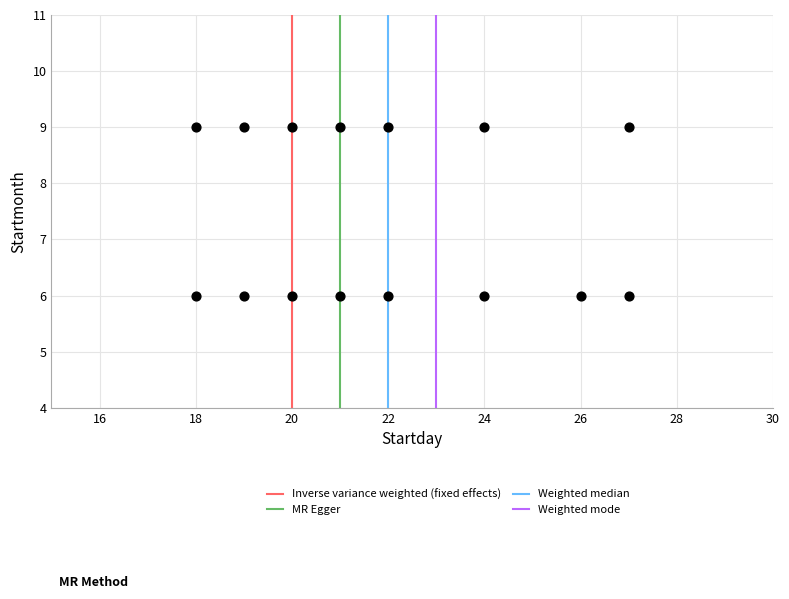

What is the range of X values (max minus min)?

9